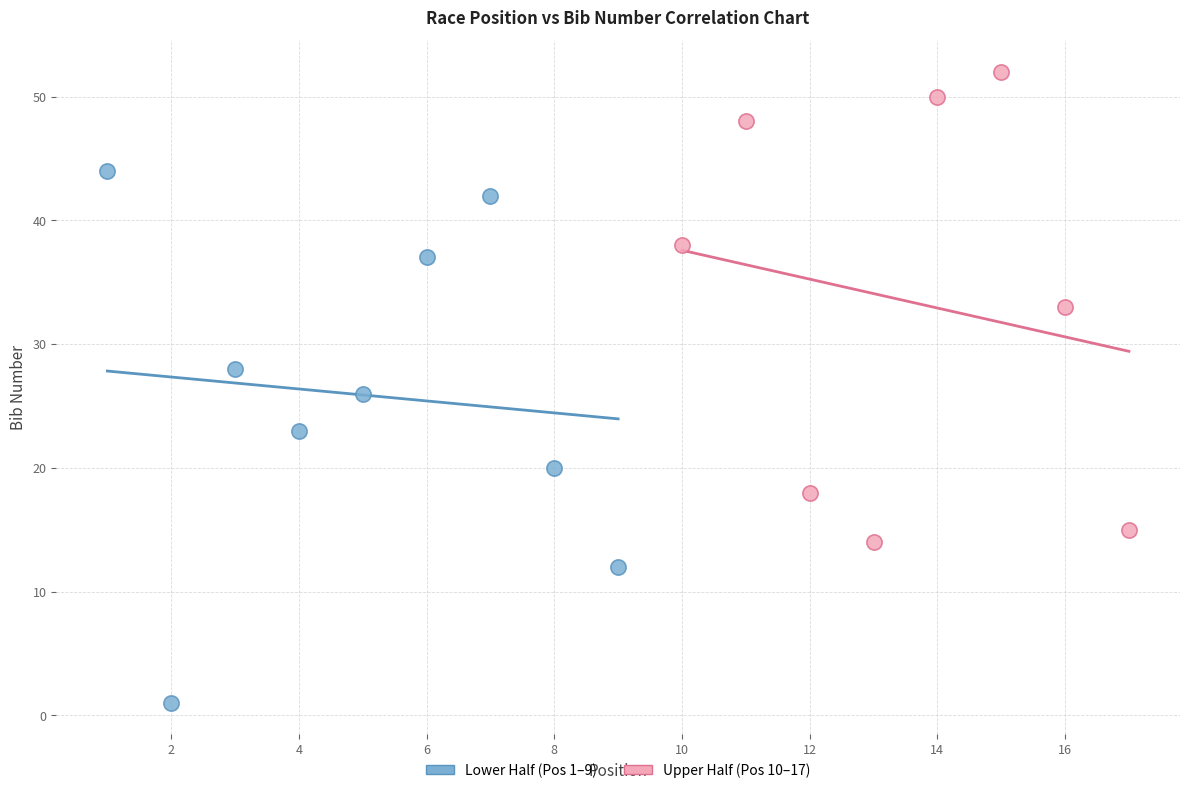

Which series contains the lowest Y value?

Lower Half (Pos 1–9)